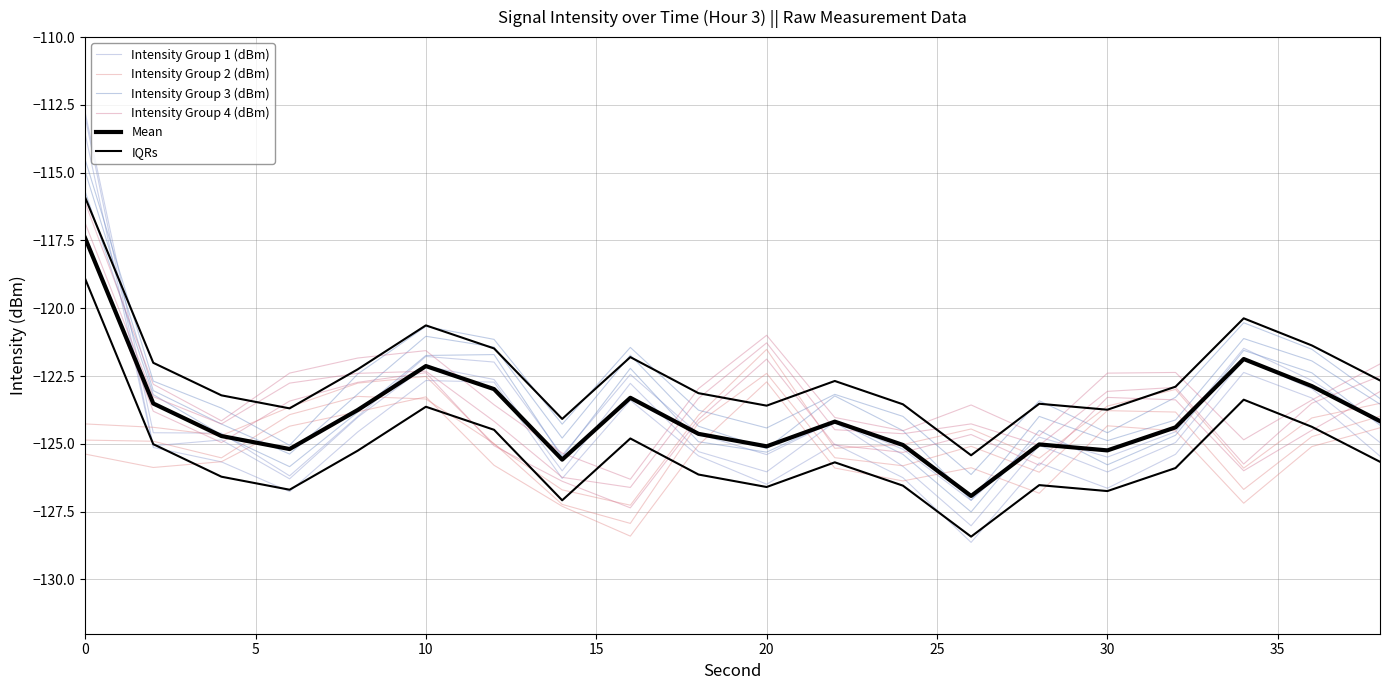

At 9, list the series in order from largest to smallest.

Intensity Group 4 (dBm), Intensity Group 2 (dBm), Intensity Group 3 (dBm), Mean, Intensity Group 1 (dBm), IQRs